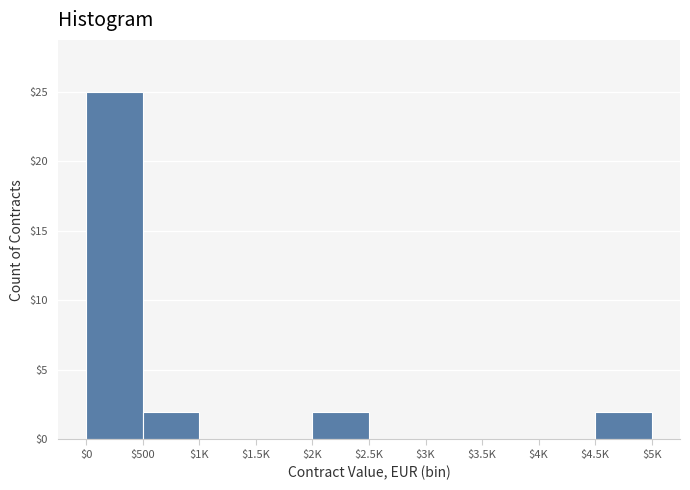

What is the sum of all values?

31